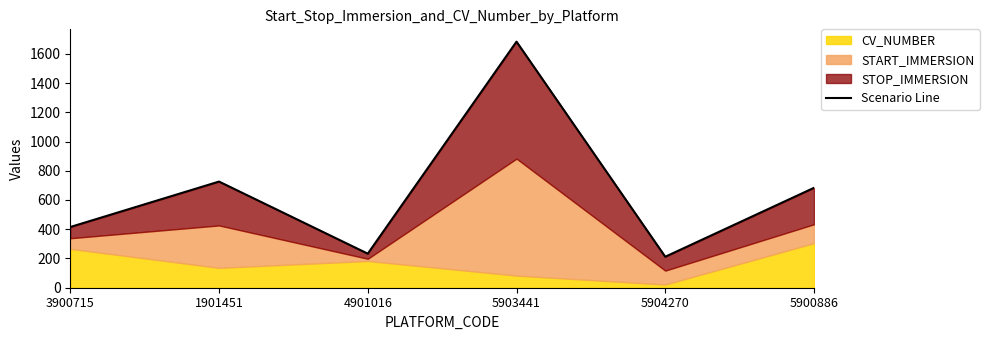

How many points are higher than both their immediate neighbors (excluding endpoints)?

2